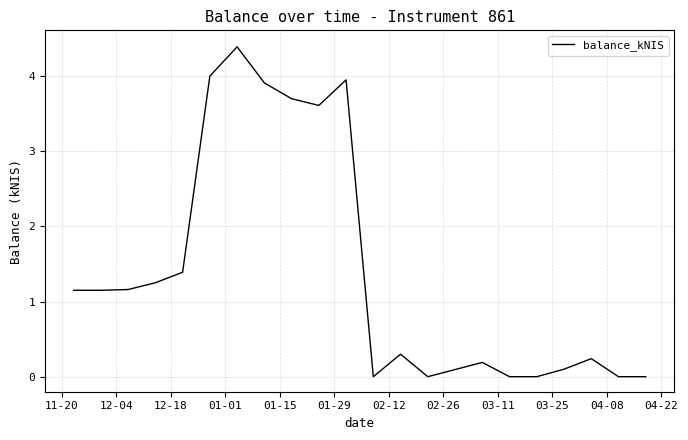

What is the maximum value shown in the chart?

4.4